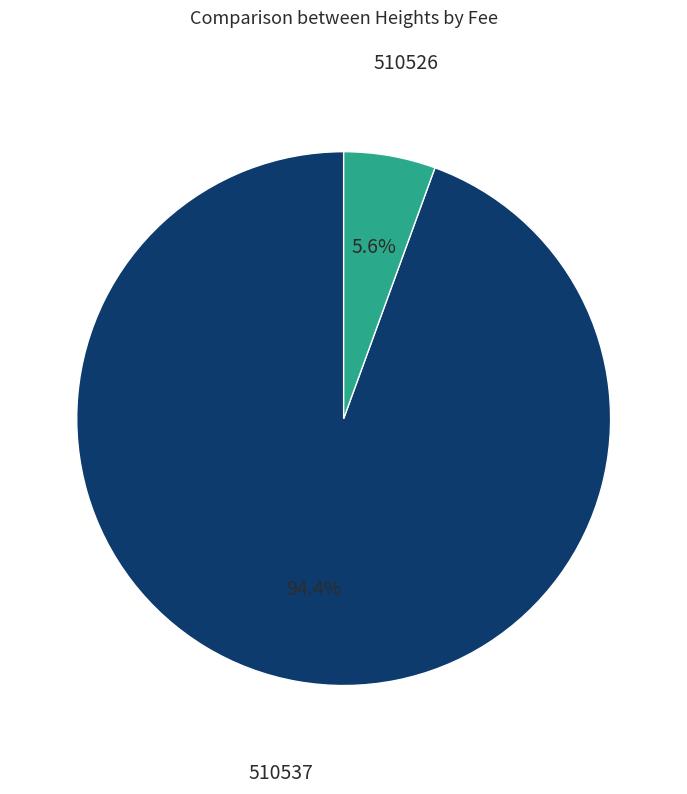

Does 510537 represent more than half of the total?

Yes